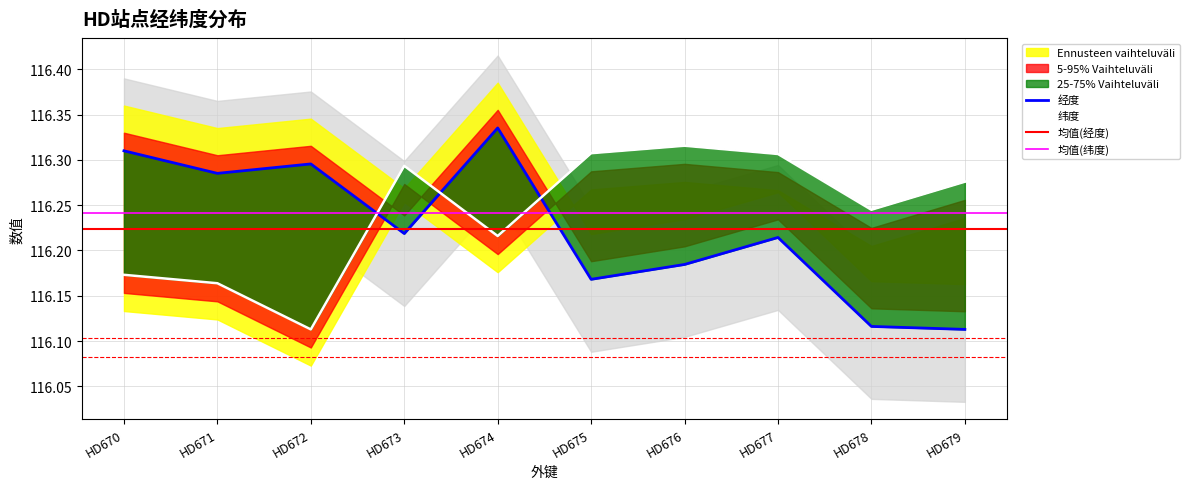

True or false: 纬度 has a value of 196.4 at HD675.

False